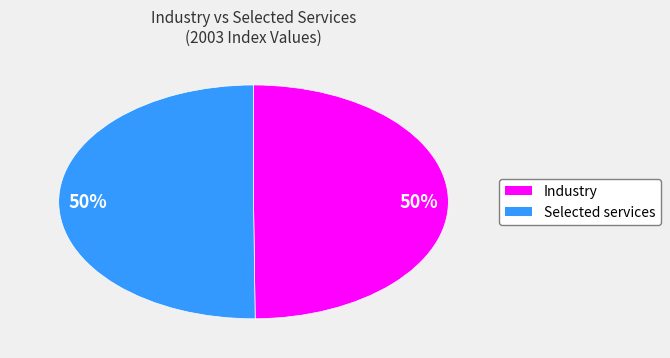

To the nearest percent, what is the average slice percentage?

50%